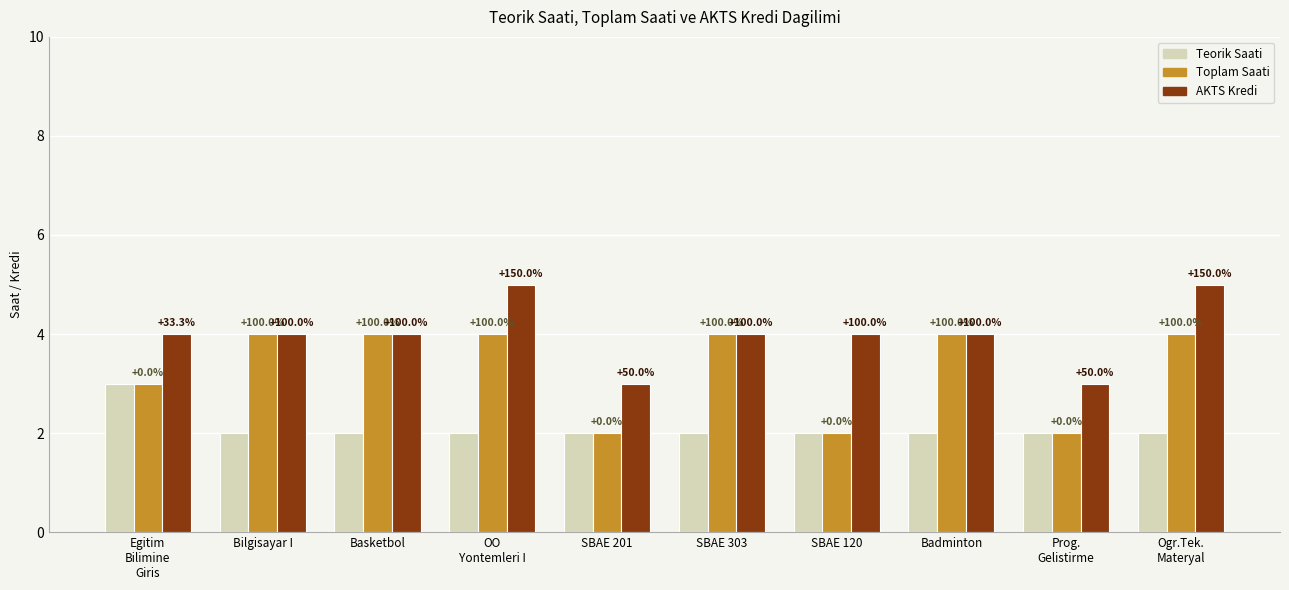

How many groups of bars are there?

10